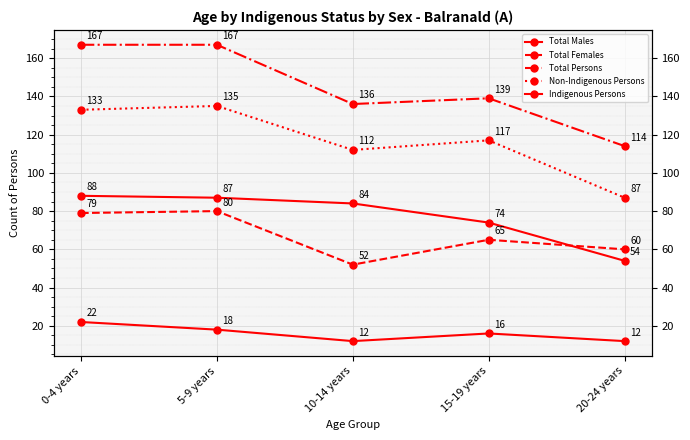

At which category does Total Females reach its first local peak?

5-9 years